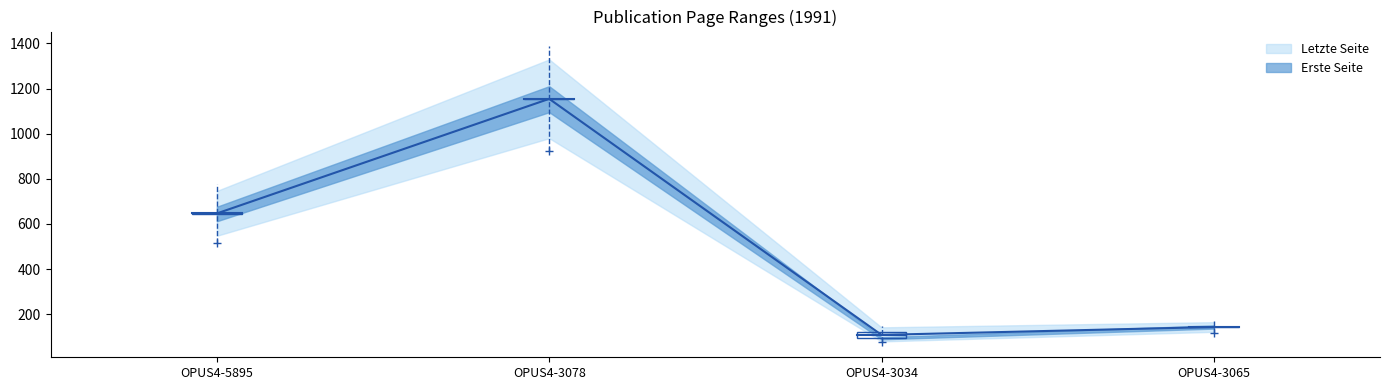

Where is the first local minimum?

OPUS4-3034